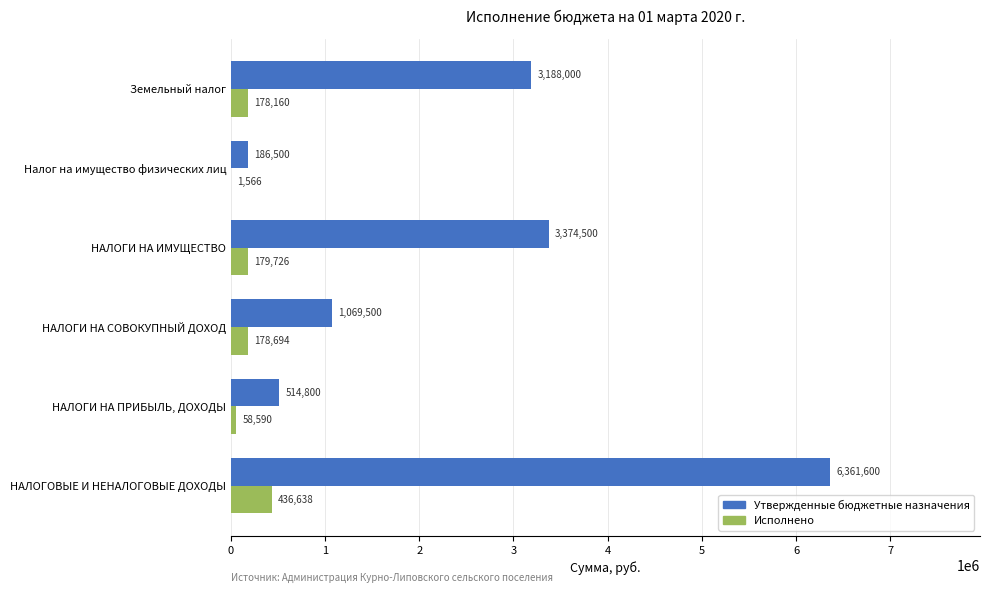

Which series has the widest spread of values?

Утвержденные бюджетные назначения